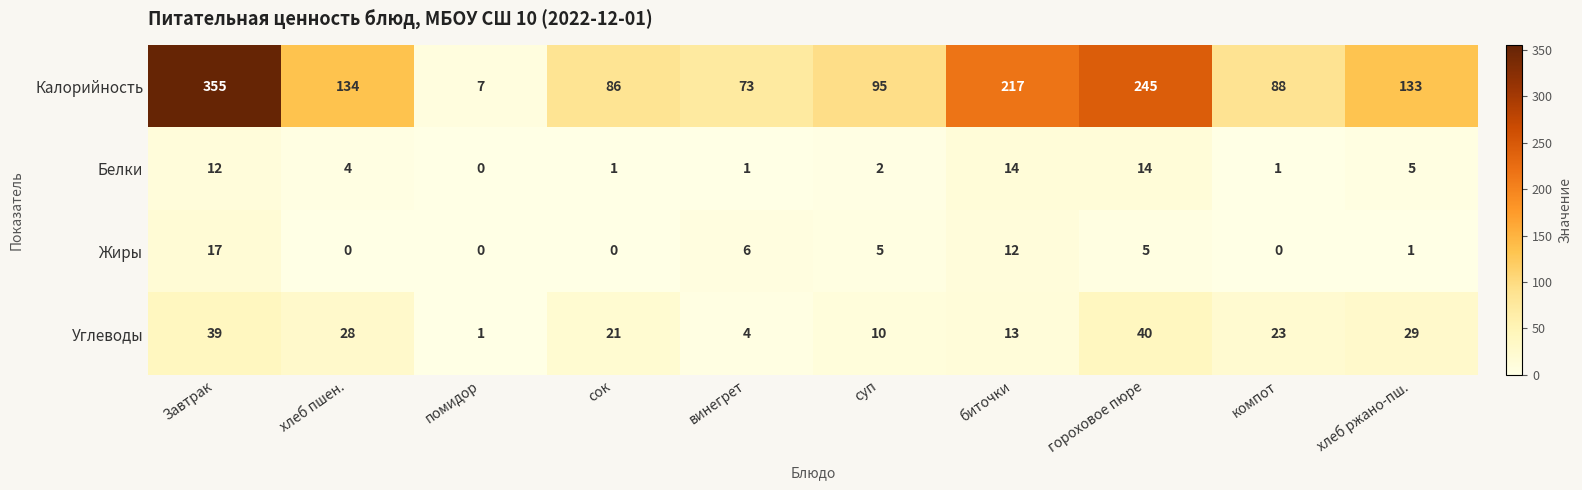

Between помидор and суп, which series saw the biggest shift?

Калорийность